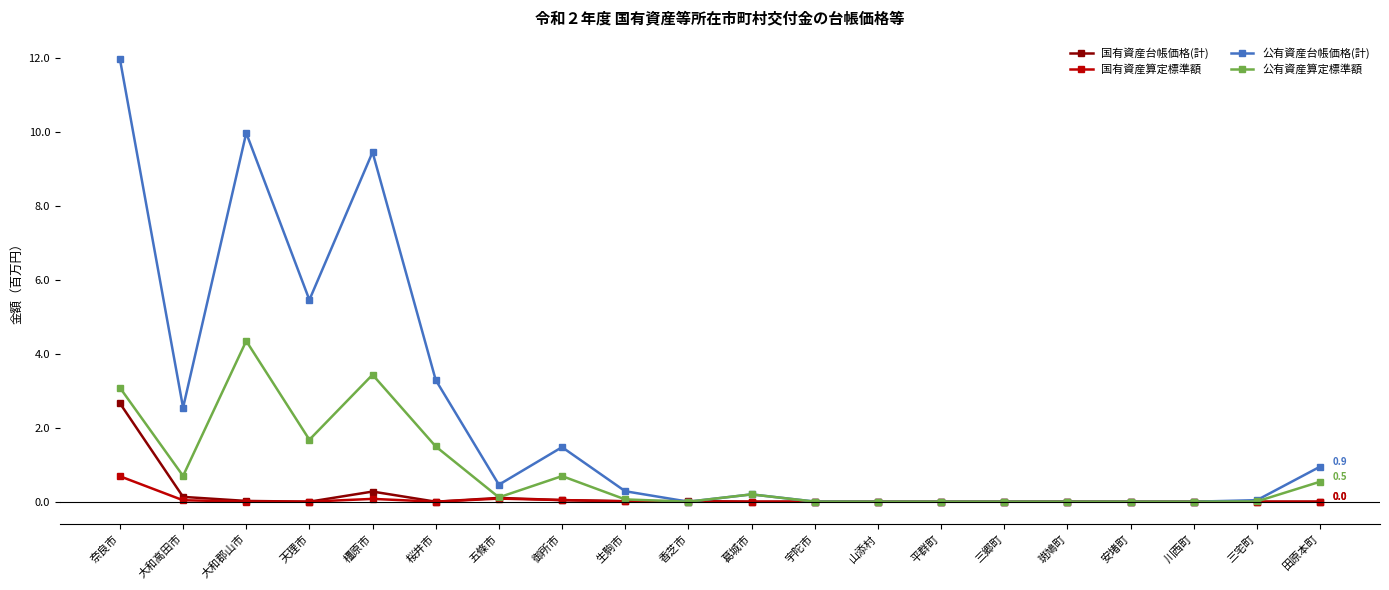

What is the highest value of the 公有資産算定標準額 series?

4.3